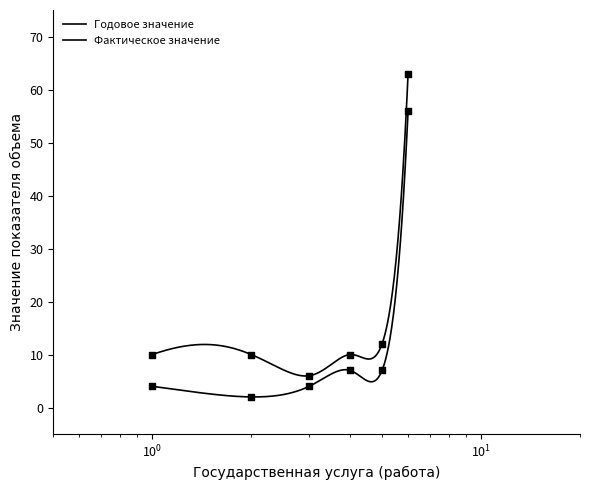

Which series has the largest total across all categories?

Годовое значение